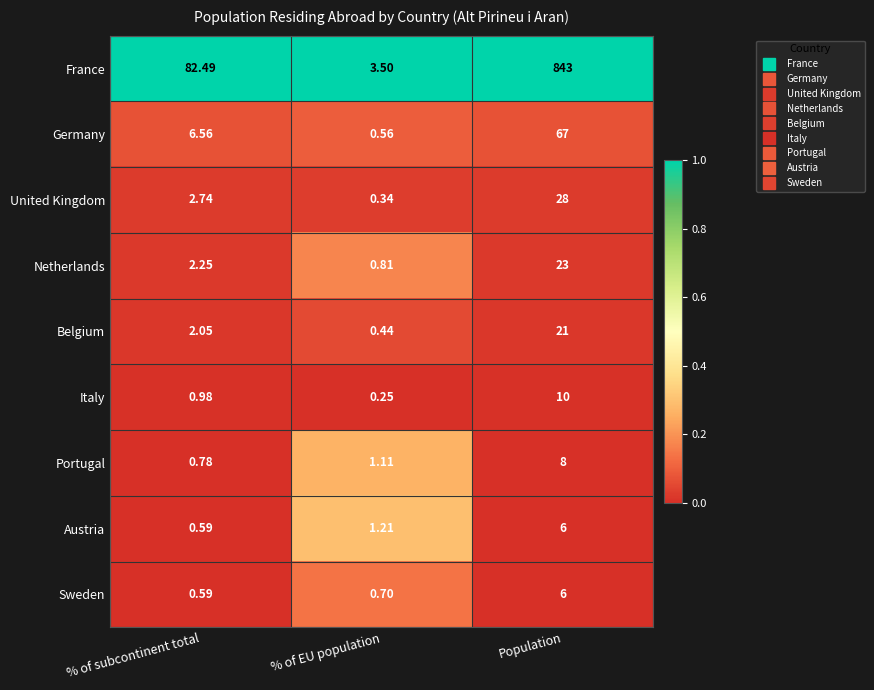

Which series has the largest total across all categories?

France